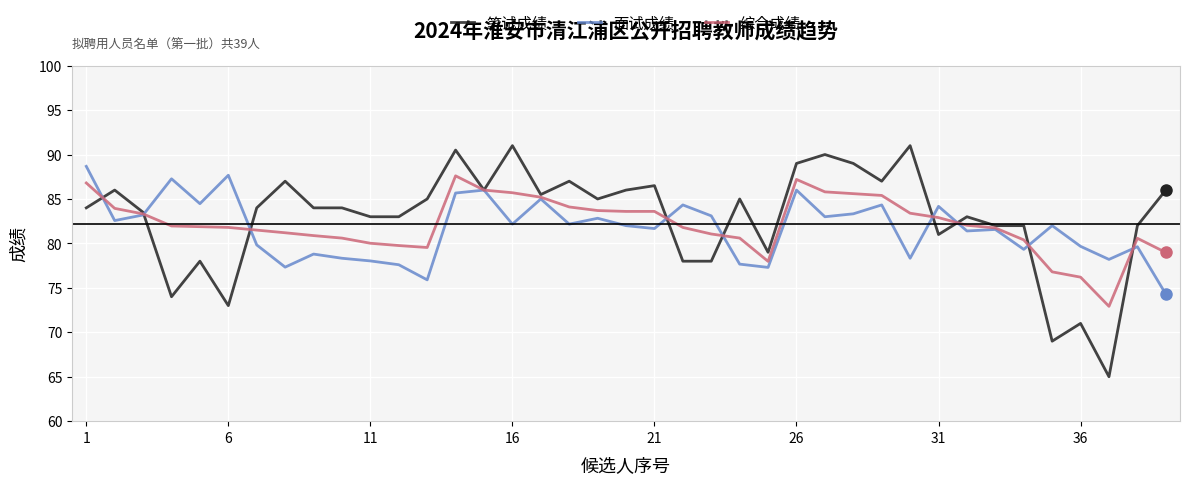

Which series has the largest range (max minus min)?

笔试成绩